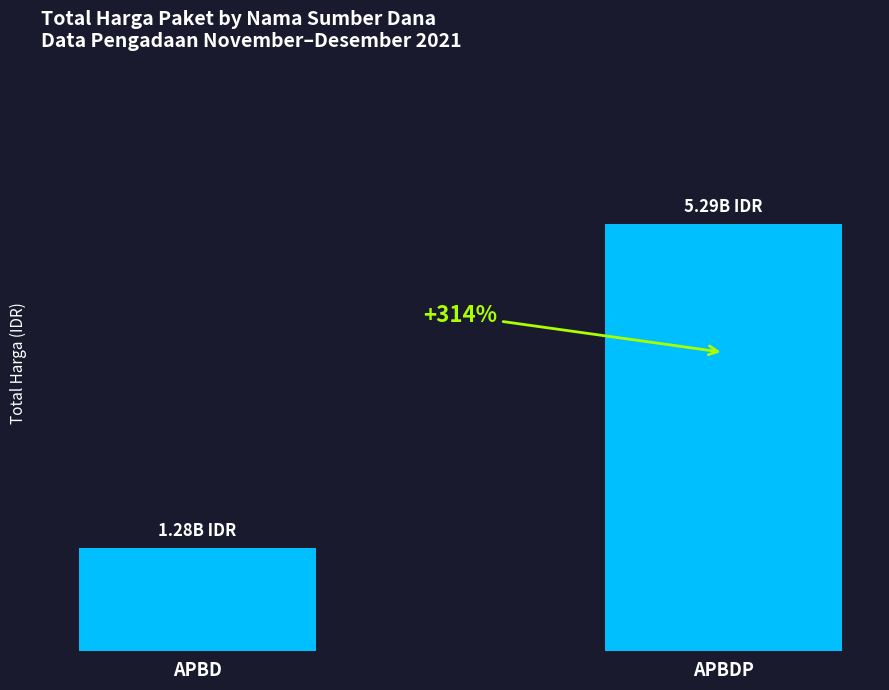

Are the bars horizontal?

No